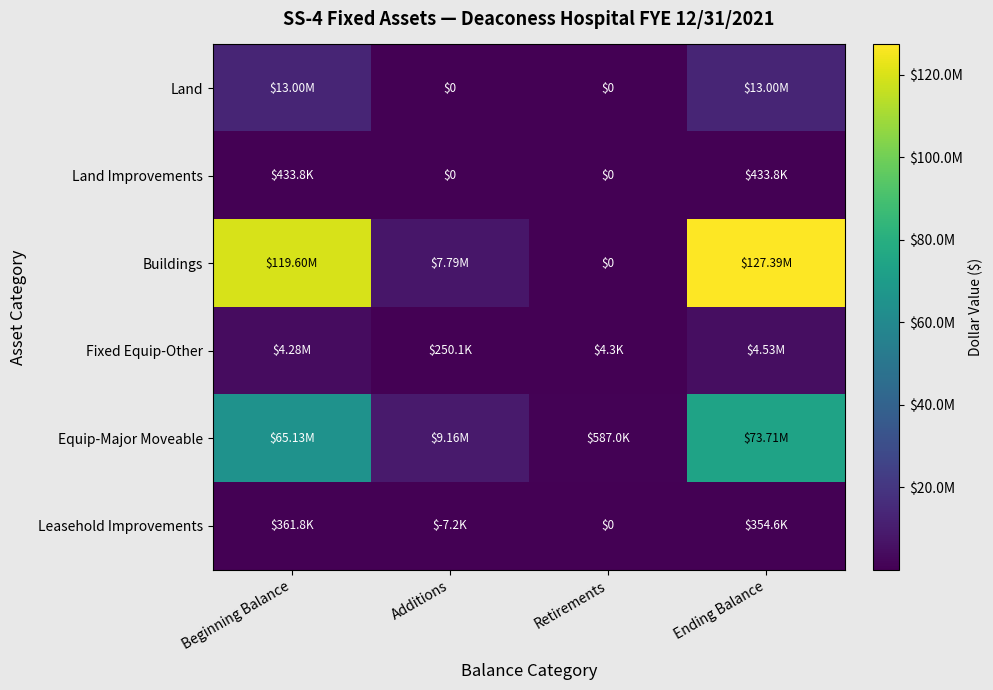

True or false: Leasehold Improvements has a value of 0.0 at Retirements.

True